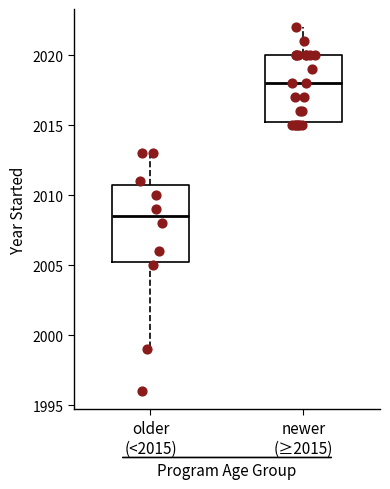

Reading left to right, read every box against the y-axis: the position of its median line, the range the box covers, and the ends of its whiskers. The values are not printed on the chart, so give them approximately, as read against the axis.

older (<2015): median 2008.5, box 2005.5 to 2011.0, whiskers 1999.0 to 2013.0
newer (≥2015): median 2018.0, box 2015.5 to 2020.0, whiskers 2015.0 to 2022.0